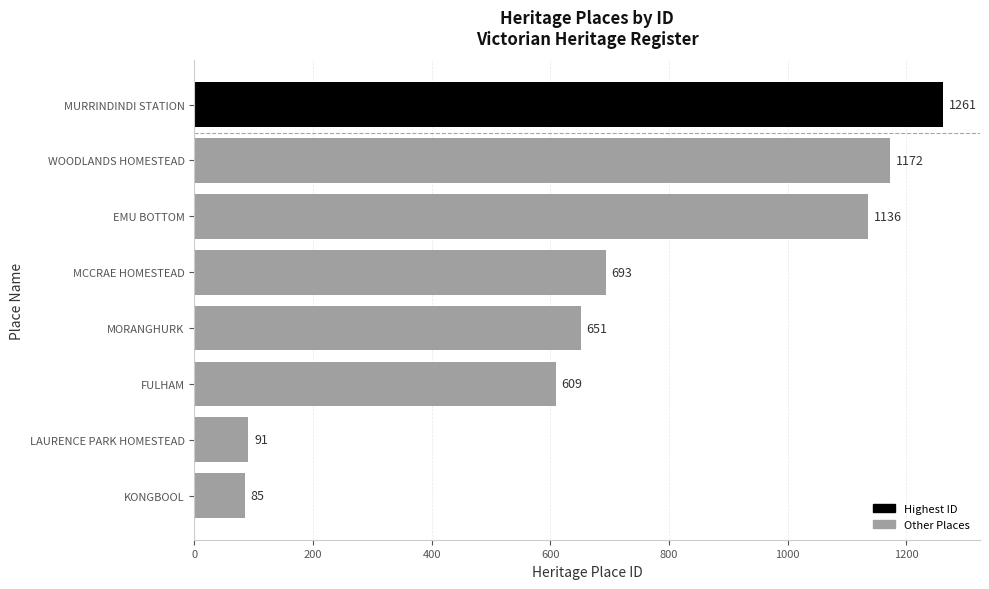

Does the chart contain stacked bars?

No